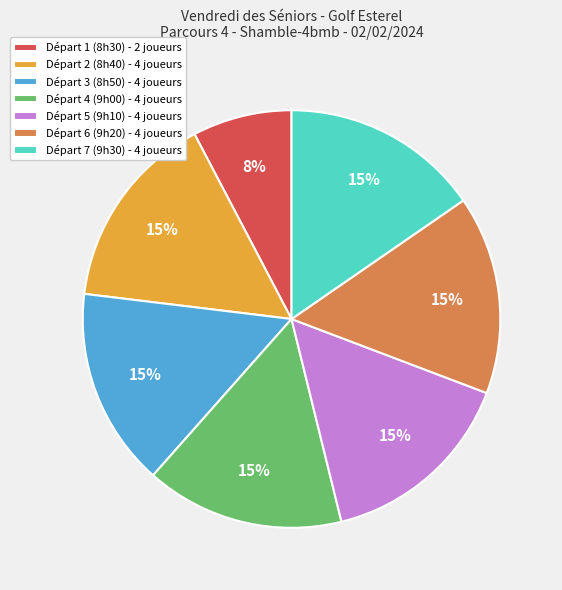

True or false: Départ 2 (8h40) - 4 joueurs accounts for 9% of the total.

False